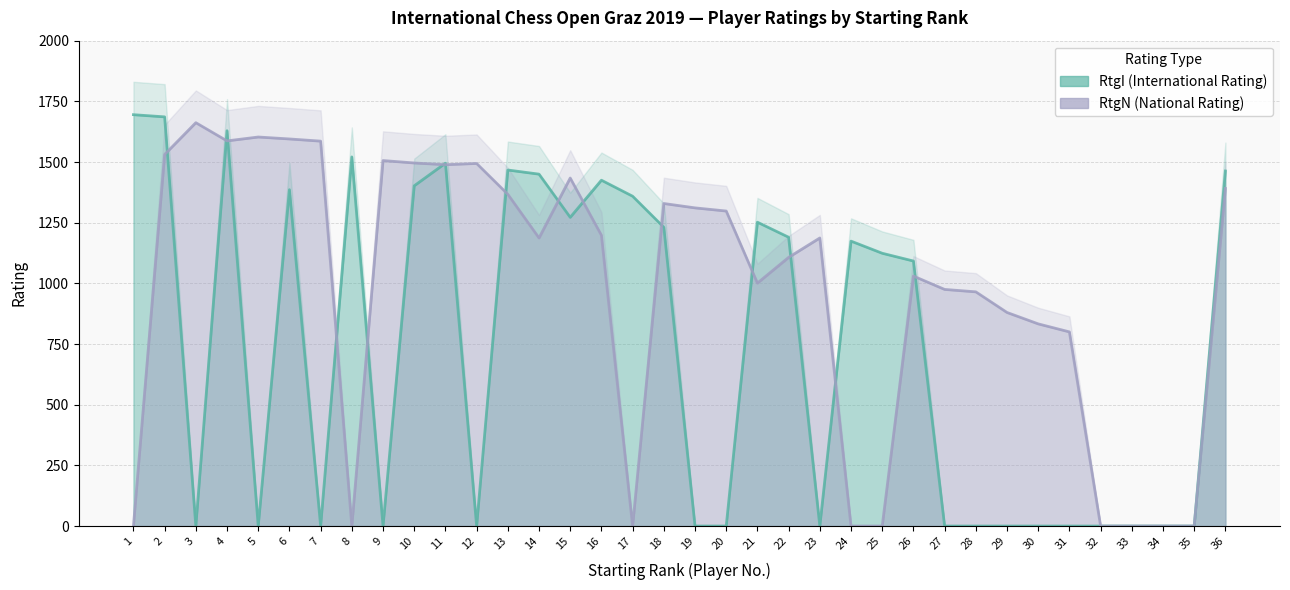

Reading left to right, transcribe all the data shown in this chart.

RtgI: 1=1695	2=1686	3=0	4=1629	5=0	6=1386	7=0	8=1521	9=0	10=1402	11=1495	12=0	13=1467	14=1450	15=1272	16=1425	17=1359	18=1231	19=0	20=0	21=1252	22=1190	23=0	24=1174	25=1124	26=1092	27=0	28=0	29=0	30=0	31=0	32=0	33=0	34=0	35=0	36=1463
RtgN: 1=0	2=1531	3=1662	4=1587	5=1603	6=1595	7=1586	8=0	9=1506	10=1496	11=1489	12=1494	13=1367	14=1187	15=1434	16=1198	17=0	18=1329	19=1311	20=1298	21=1001	22=1107	23=1187	24=0	25=0	26=1030	27=975	28=965	29=880	30=833	31=800	32=0	33=0	34=0	35=0	36=1391